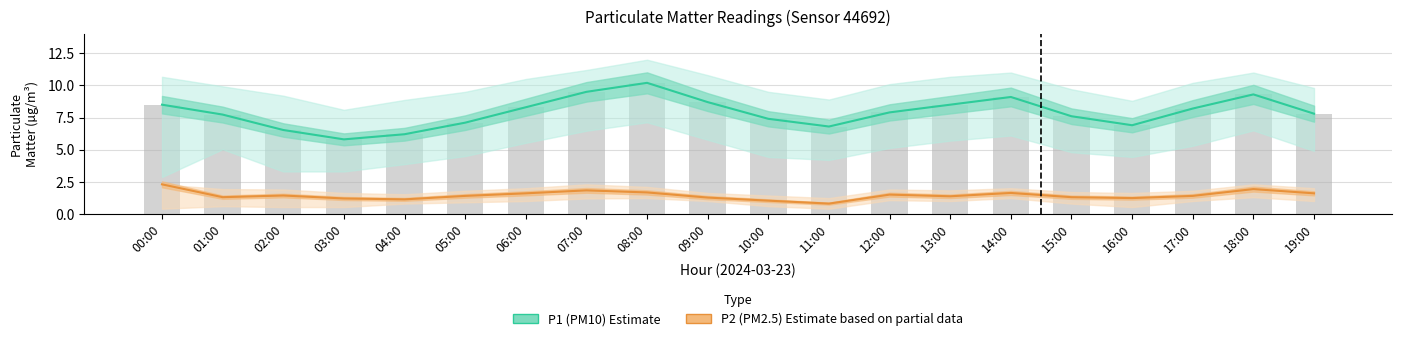

Does the chart contain stacked bars?

No